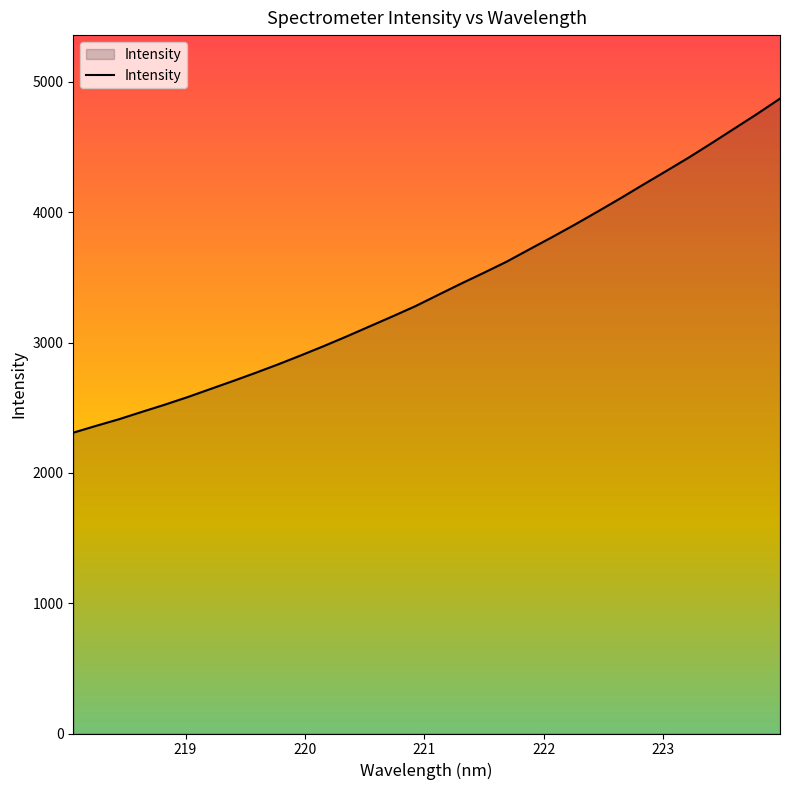

What is the difference between the maximum and minimum values?

2563.6